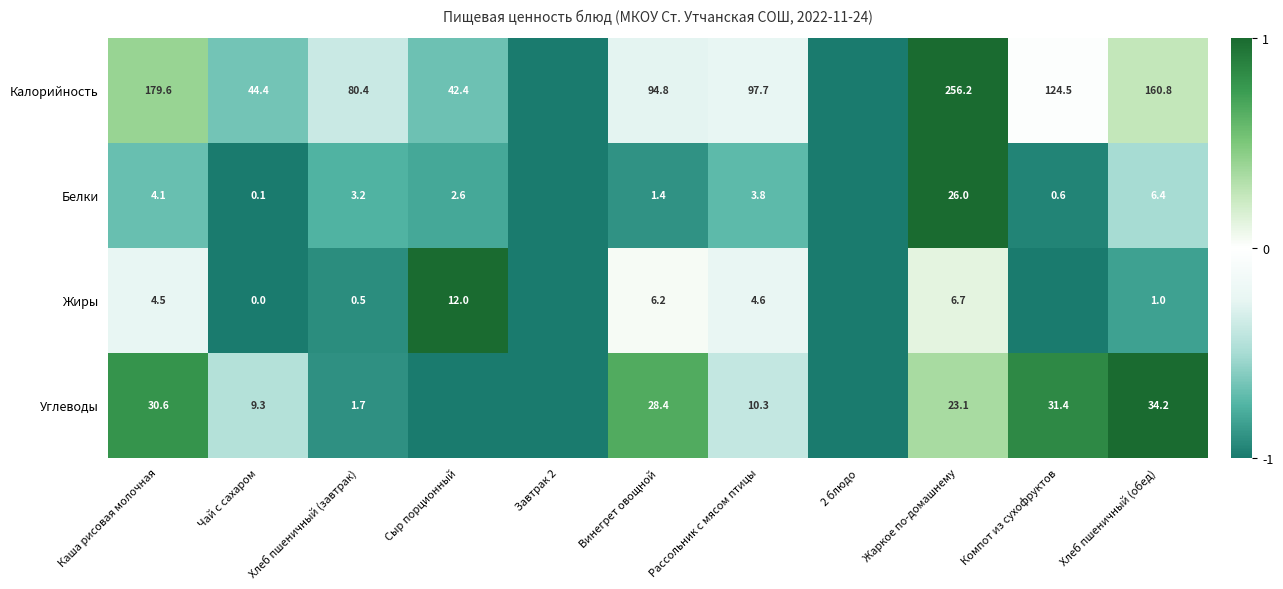

At Хлеб пшеничный (завтрак), list the series in order from smallest to largest.

Жиры, Углеводы, Белки, Калорийность